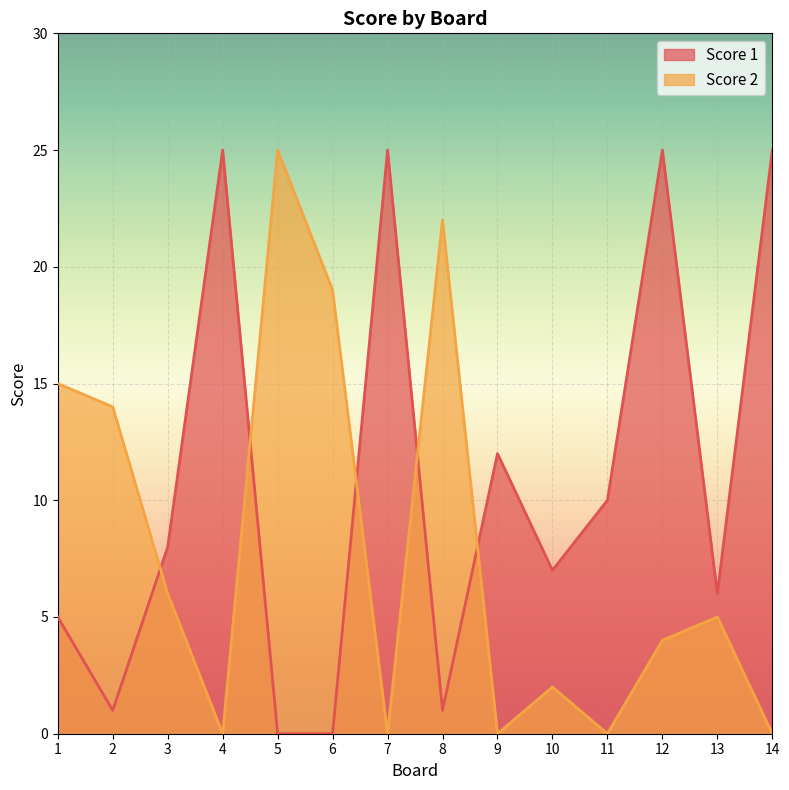

The Score 2 series shows 5 at 13. True or false?

True